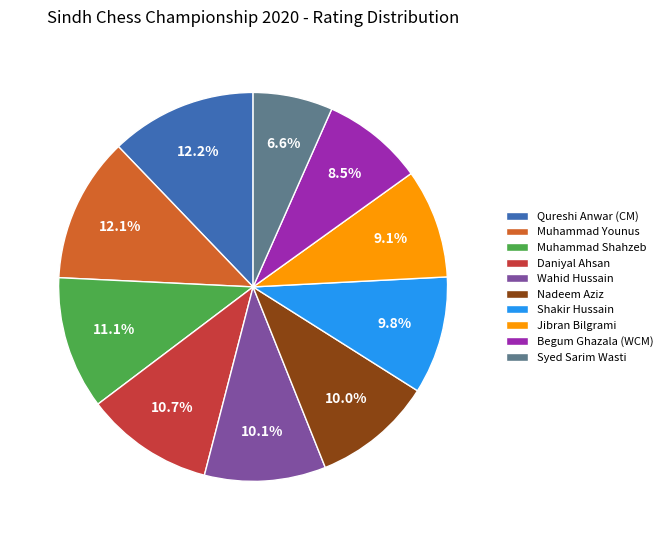

True or false: Shakir Hussain accounts for 10% of the total.

True